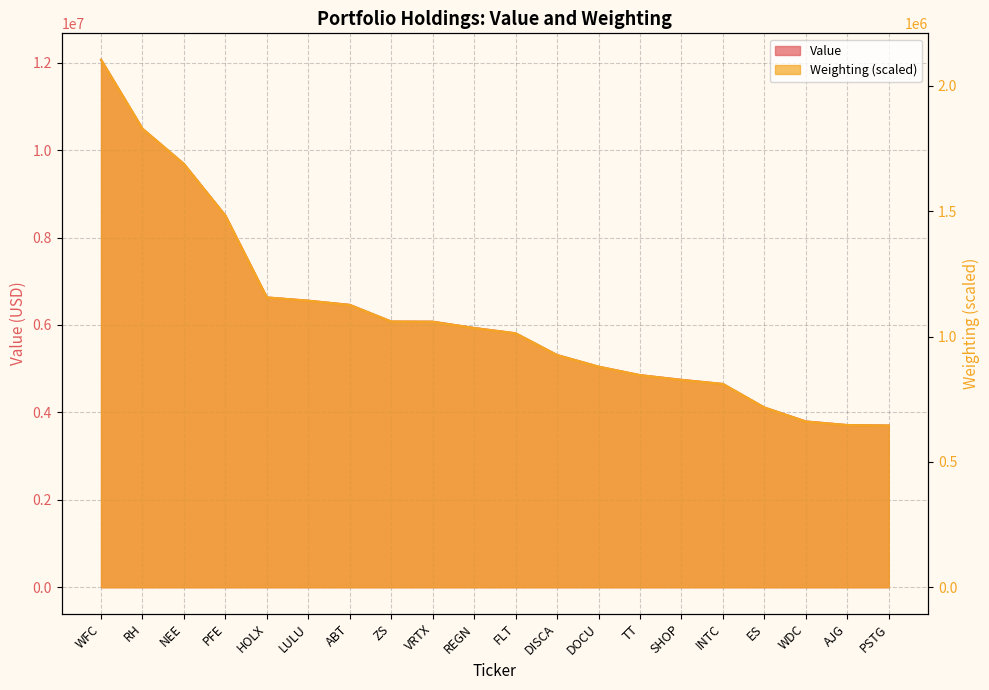

How many values in the Weighting series are below 1034000?

10